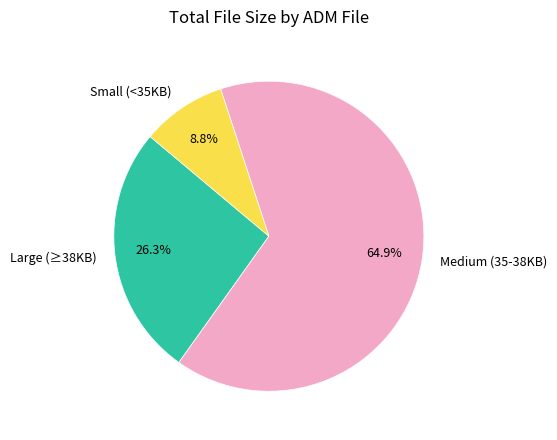

Between Large (≥38KB) and Small (<35KB), which is larger?

Large (≥38KB)